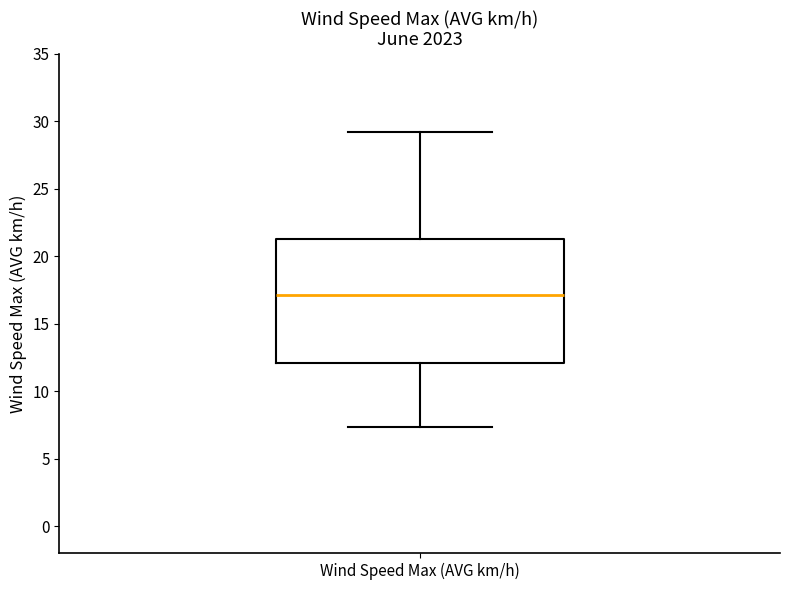

Read this box plot against the y-axis: the position of the median line, the range covered by the box, and the ends of both whiskers. The values are not printed on the chart, so give them approximately, as read against the axis.

median 17.0, box 12.0 to 21.5, whiskers 7.5 to 29.0